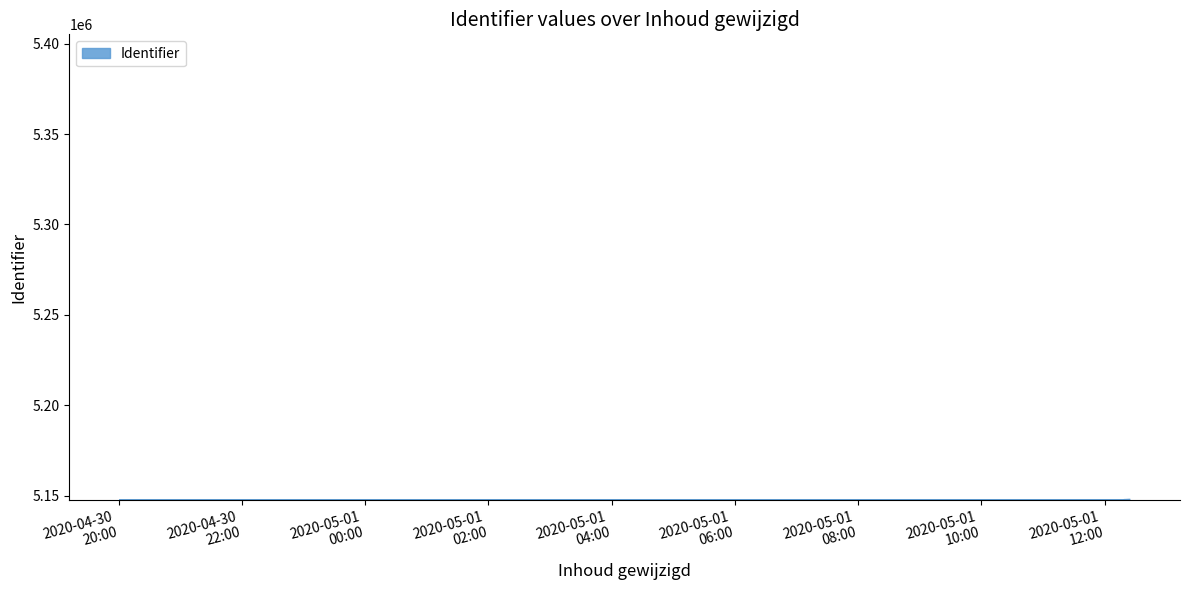

What is the greatest value displayed?

5147751